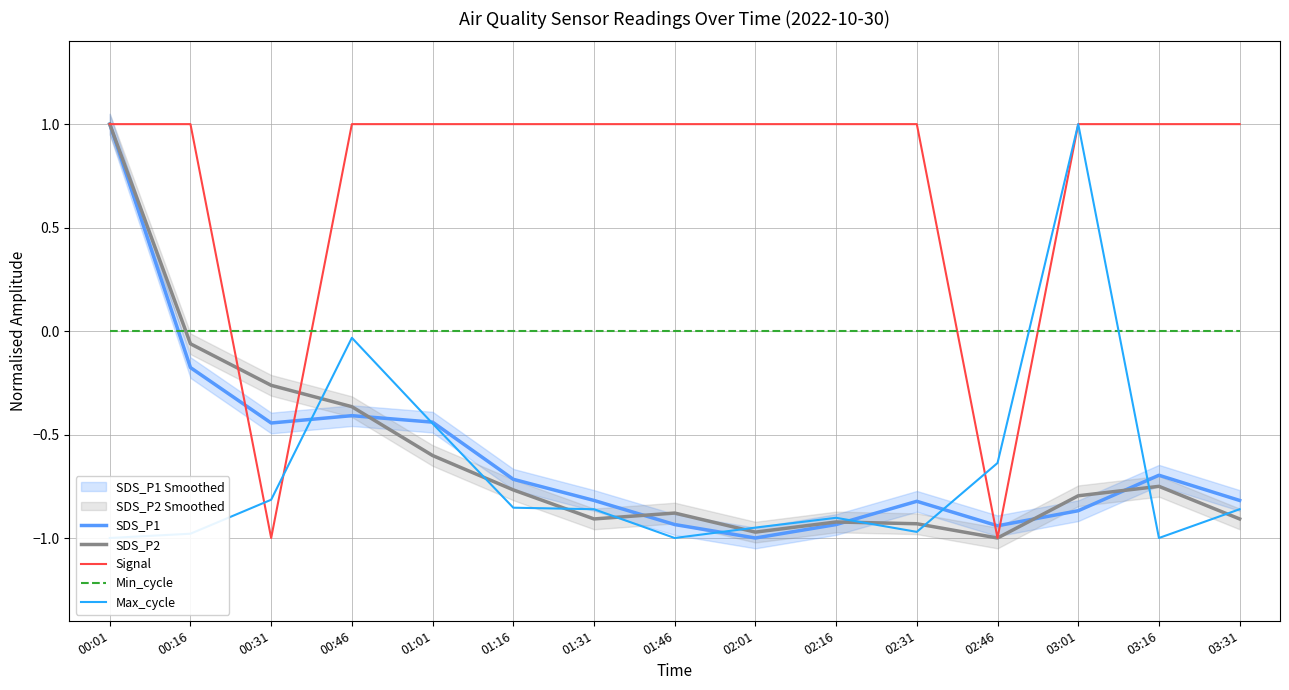

True or false: Max_cycle has more than 2 points higher than both neighbors.

True